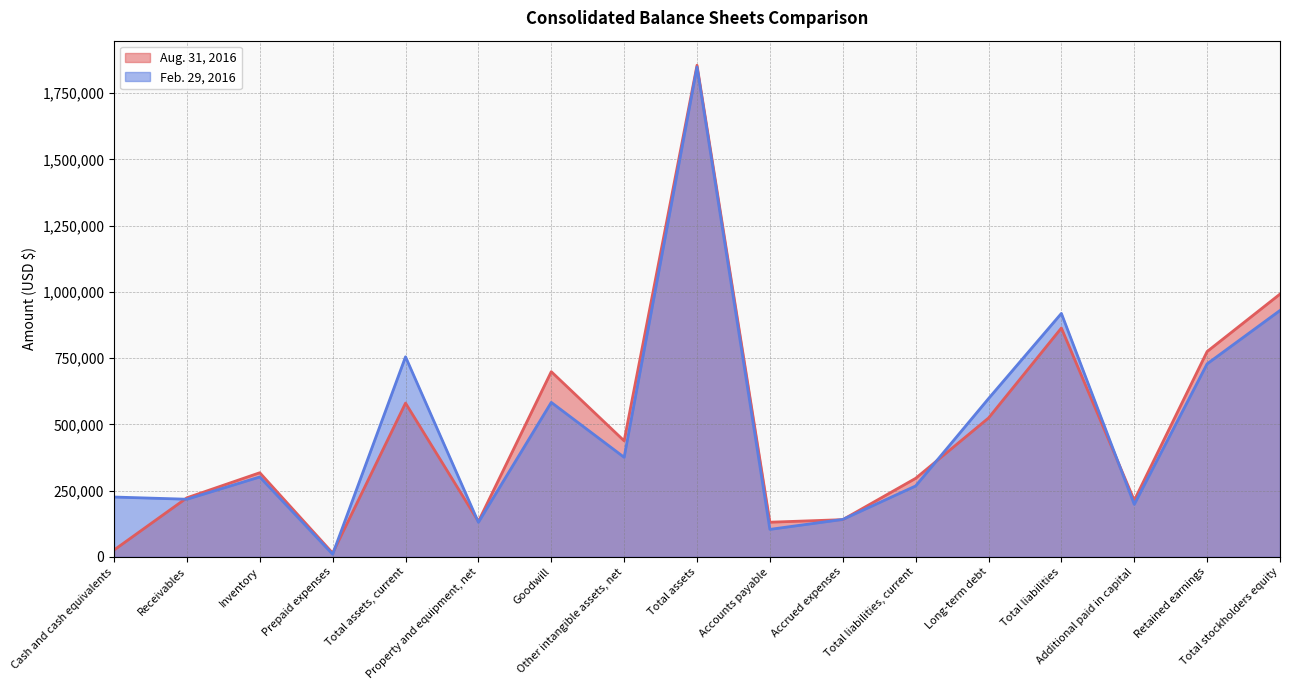

True or false: Aug. 31, 2016 and Feb. 29, 2016 cross at least once.

True